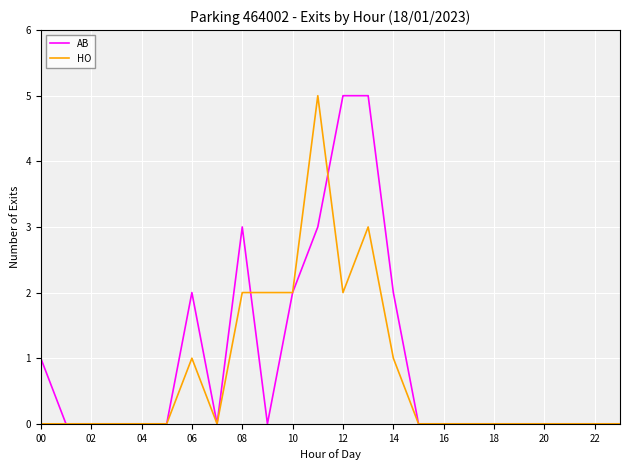

What is the maximum value shown in the chart?

5